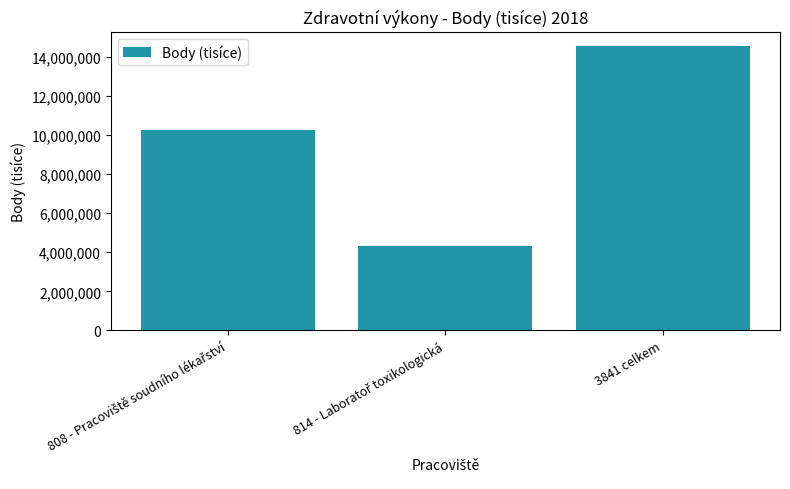

What is the difference between the maximum and minimum values?

10251297